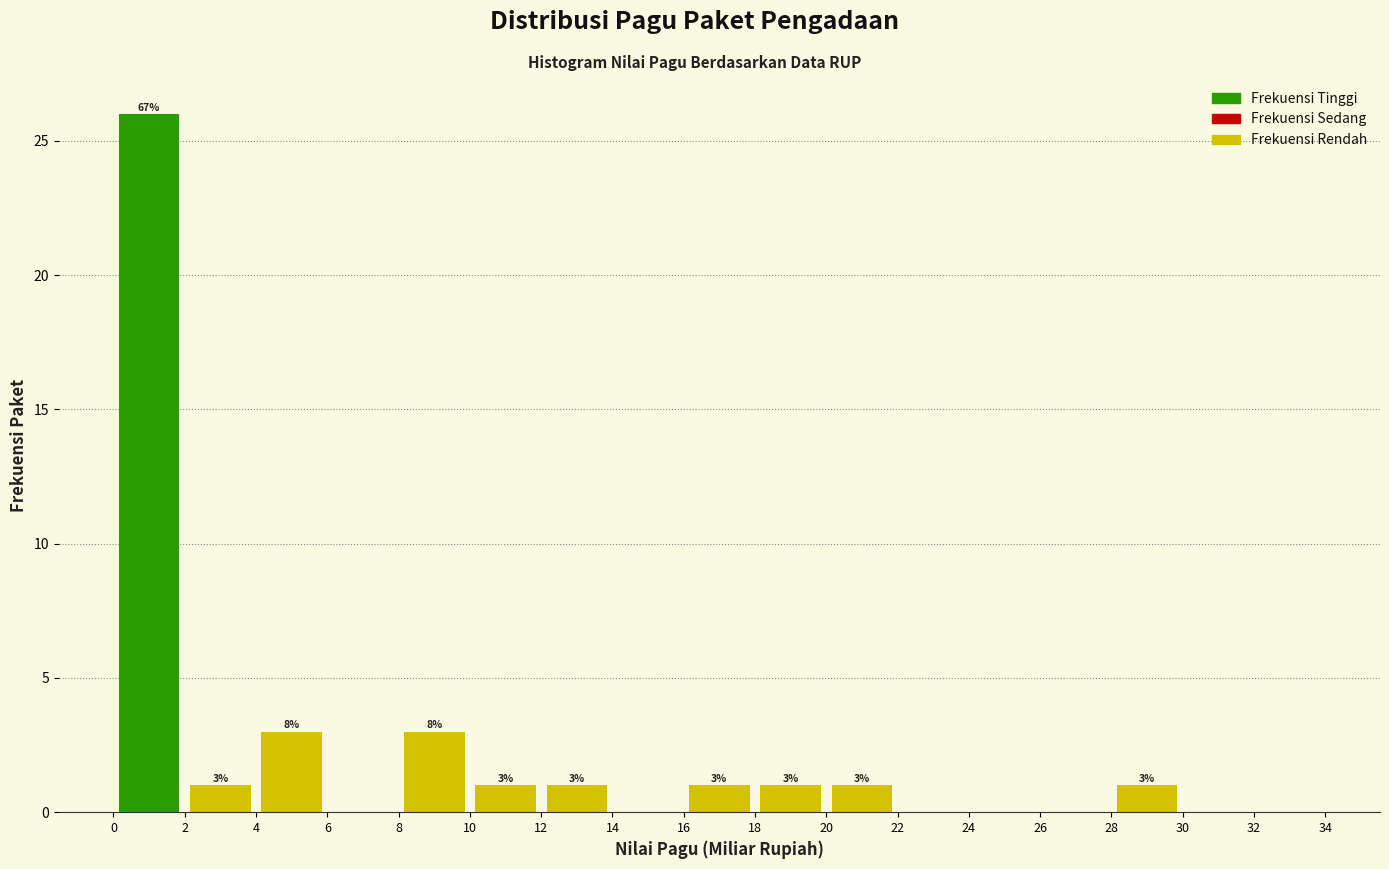

Over which range of the x-axis is the bar tallest?

0 to 2